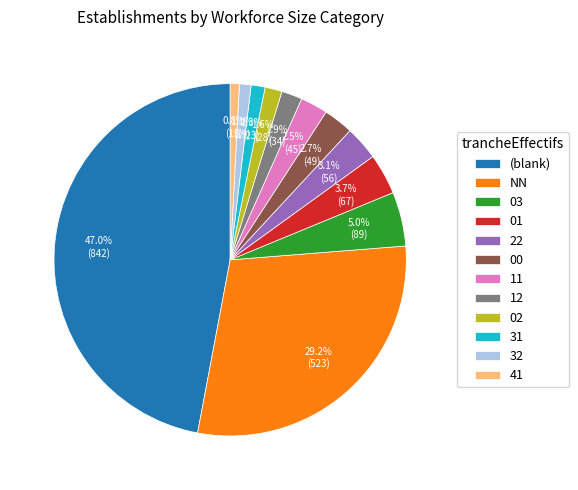

What is the largest slice in the pie chart?

(blank)